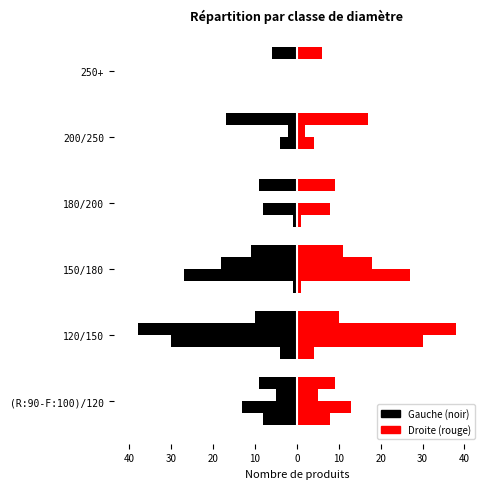

What is the value of the produit_vtrh bar at the 11th from the left?

4.0